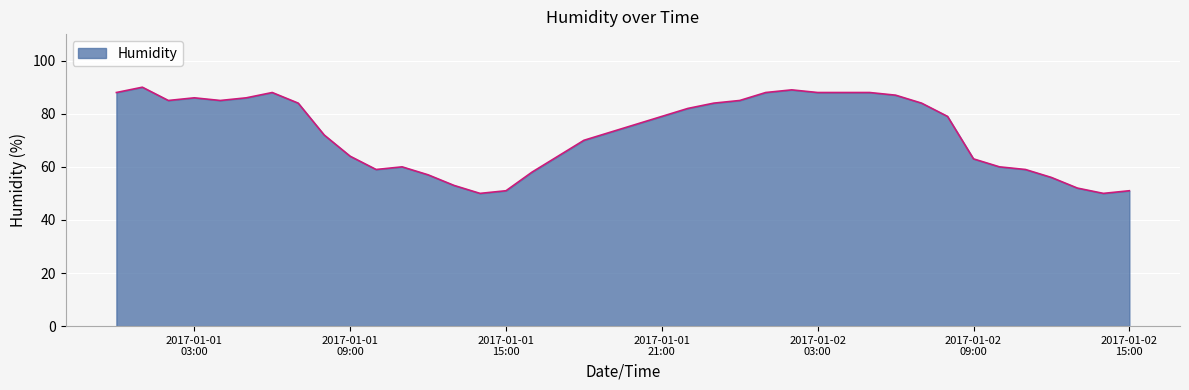

What is the minimum value shown in the chart?

50